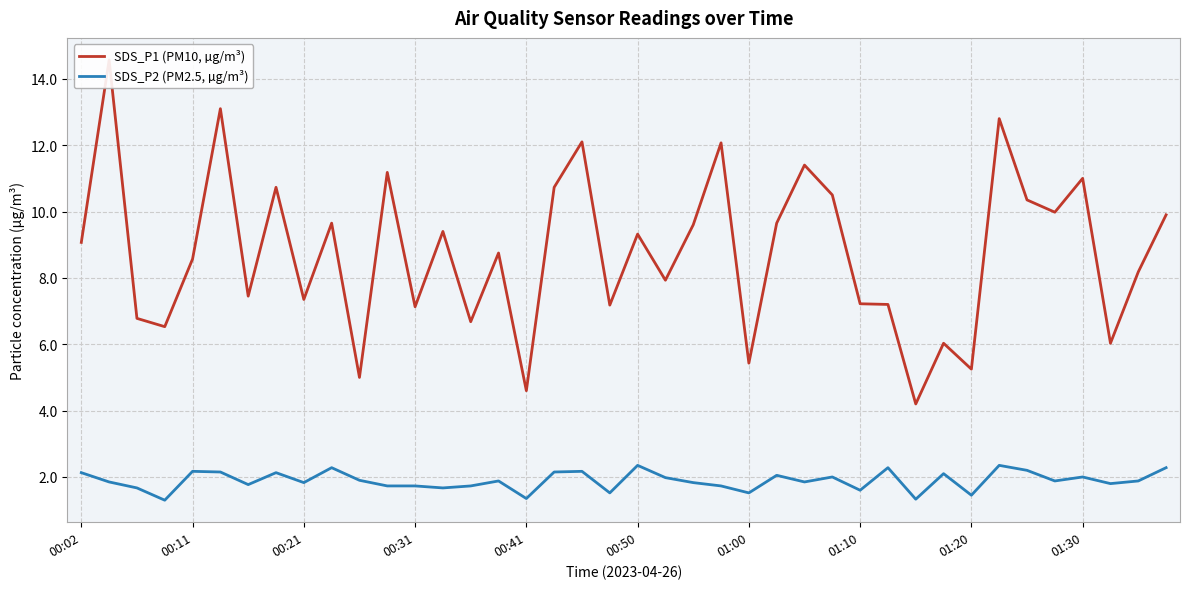

True or false: SDS_P1 (PM10, µg/m³) and SDS_P2 (PM2.5, µg/m³) intersect in this chart.

False